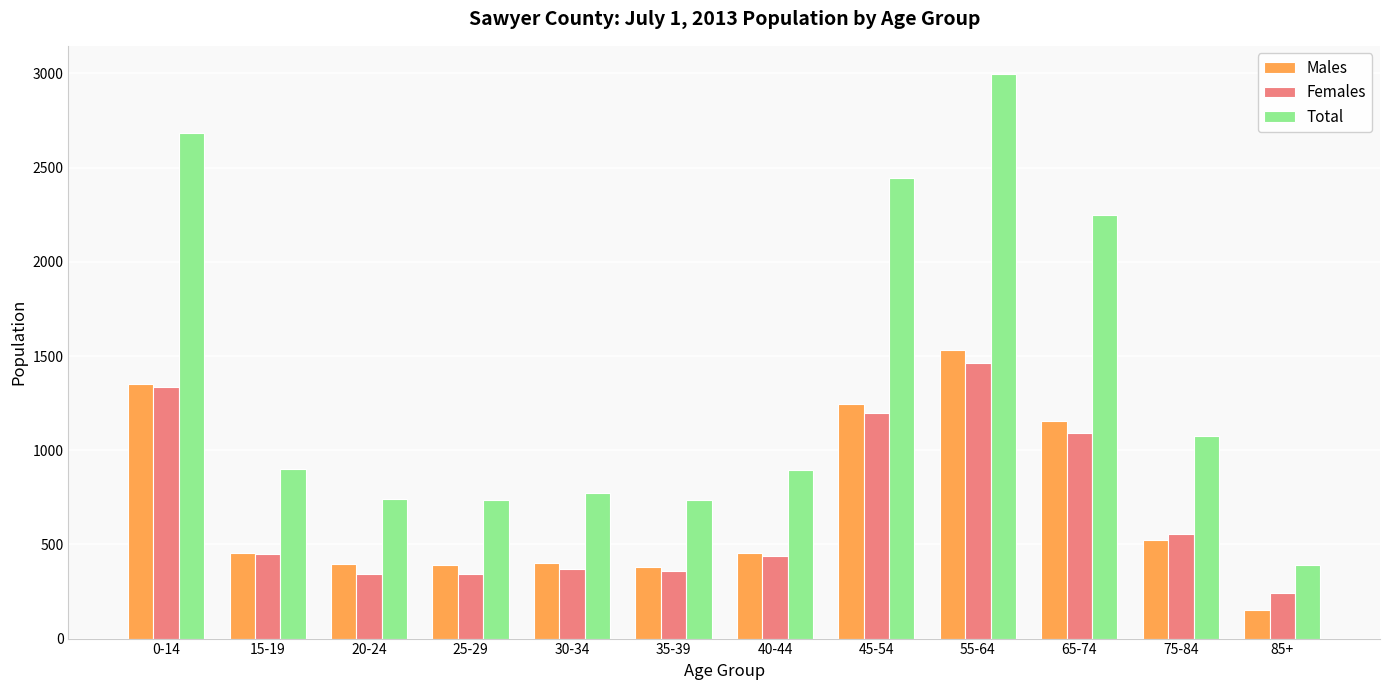

Count the number of categories in the chart.

12